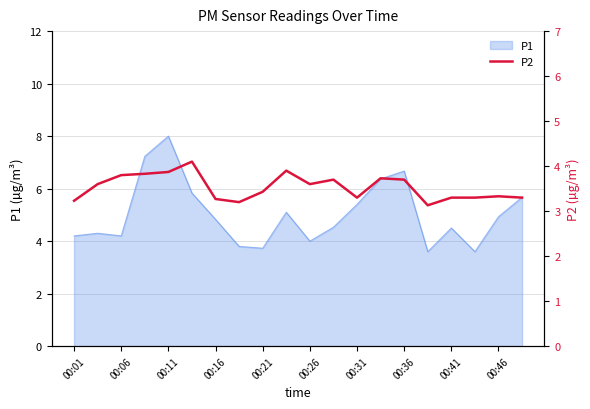

What is the minimum value for P1?

3.6